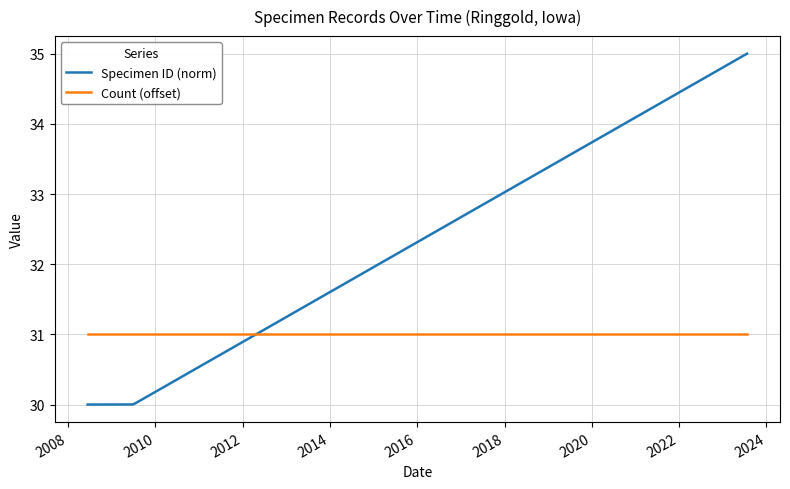

Between 2014 and 2010, which is larger?

2014